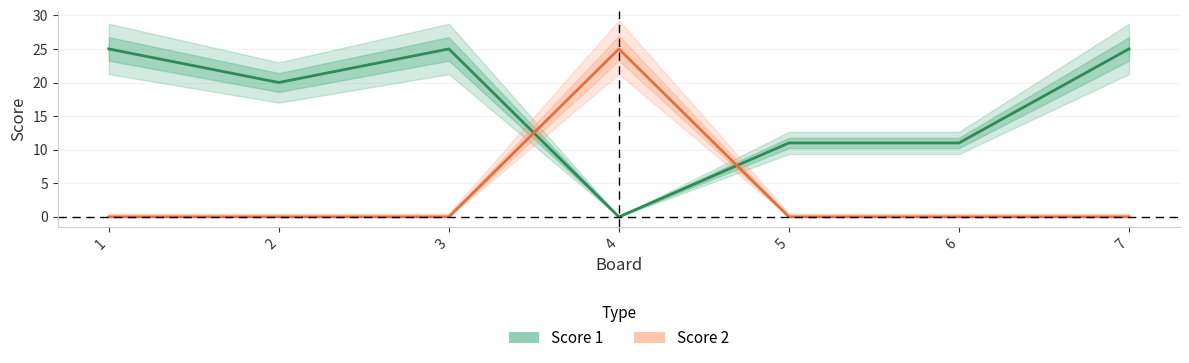

Between which two adjacent categories do Score 1 and Score 2 first intersect?

3 and 4